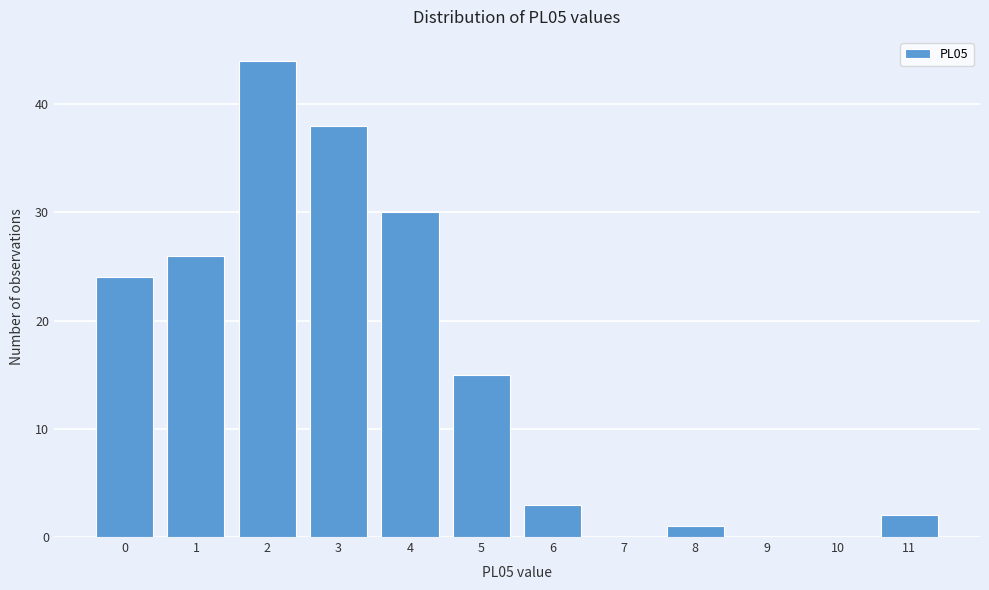

Reading right to left, extract all data points from this chart.

11=2	10=0	9=0	8=1	7=0	6=3	5=15	4=30	3=38	2=44	1=26	0=24